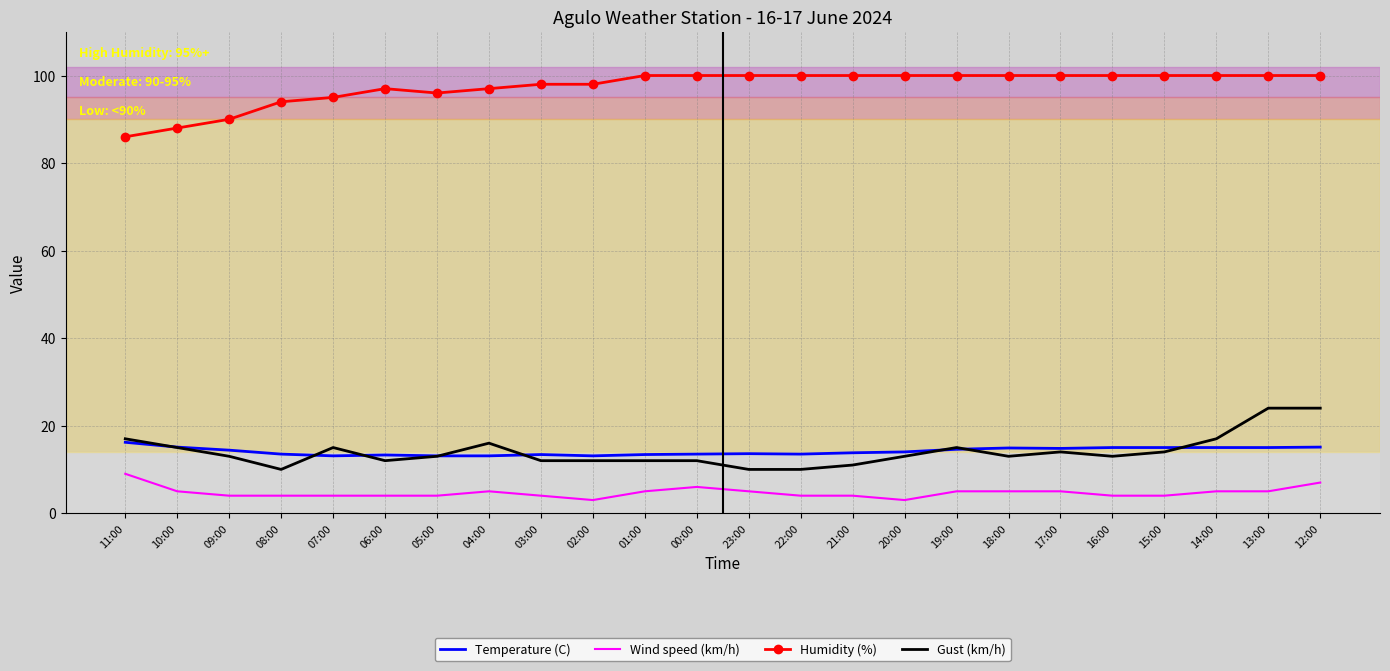

What is the difference between the highest and lowest values at 02:00?

95.0